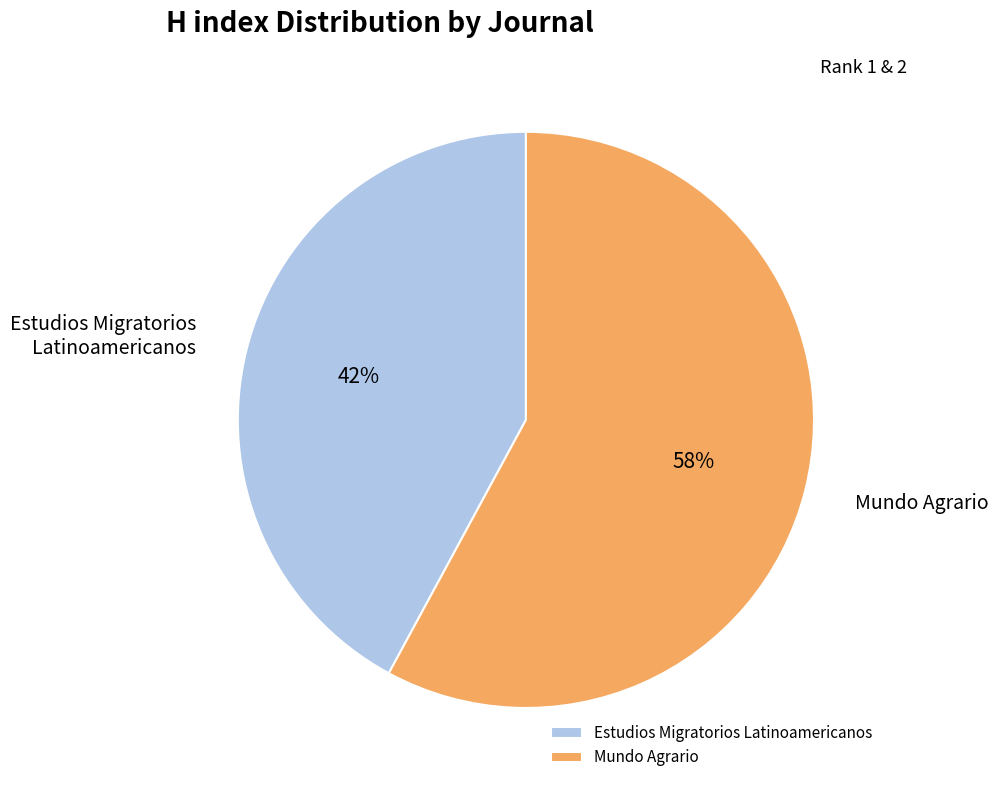

Which category has the smallest portion of the pie?

Estudios Migratorios Latinoamericanos